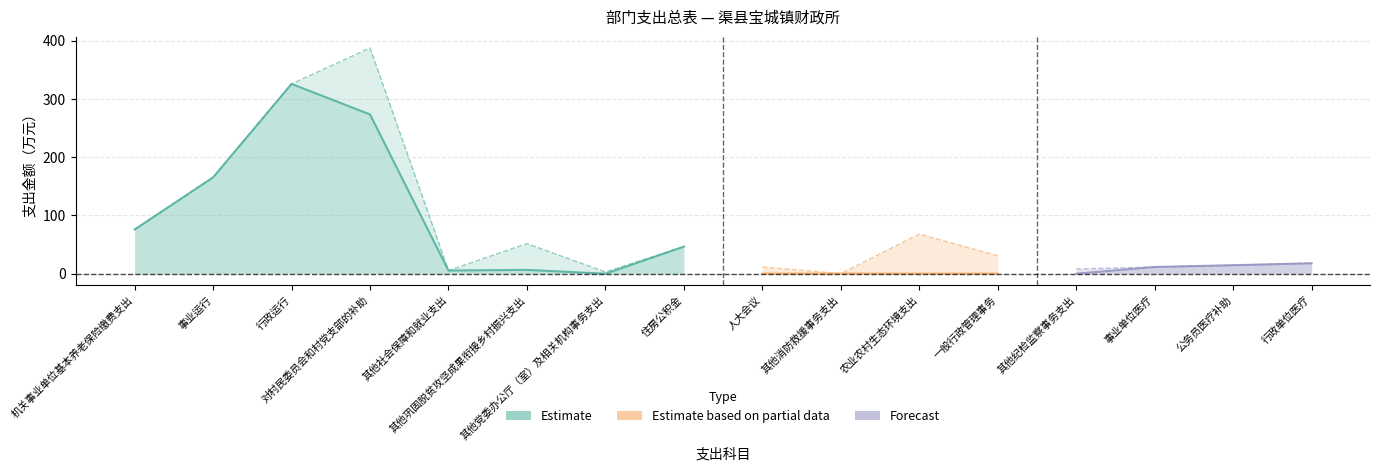

Reading left to right, extract all data points from this chart.

基本支出: 75.9	165.2	325.6	273.3	5.5	6.6	0.0	46.4	0.0	0.1	0.0	0.0	0.0	11.6	14.6	17.9
项目支出: 0.0	0.0	0.0	114.0	0.0	45.0	3.0	0.0	11.6	0.0	68.0	30.9	8.0	0.0	0.0	0.0